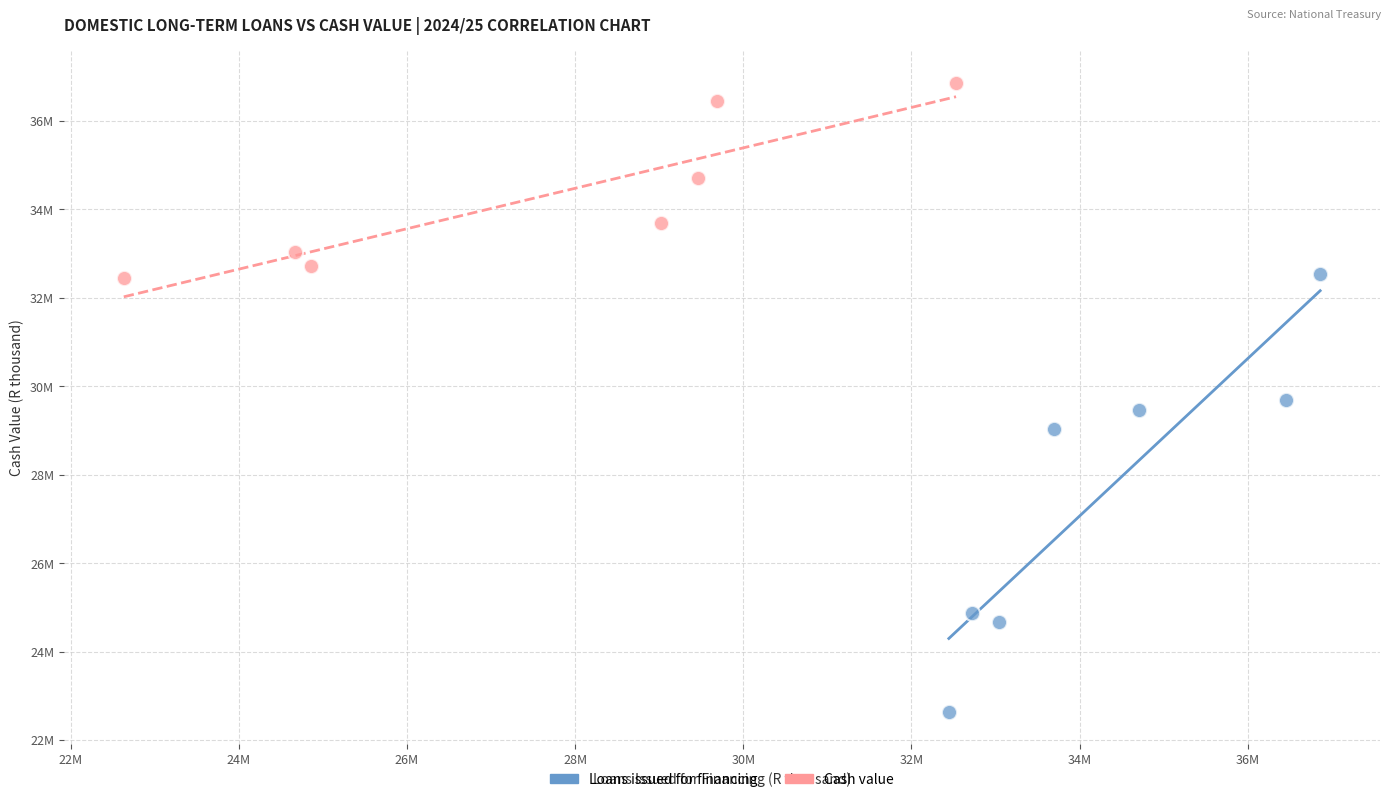

Which series contains the highest Y value?

Cash value